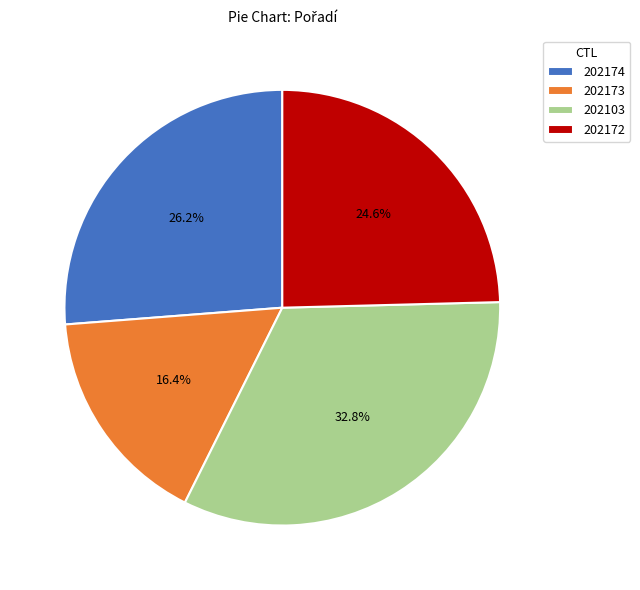

Is 202173 the majority of the pie?

No